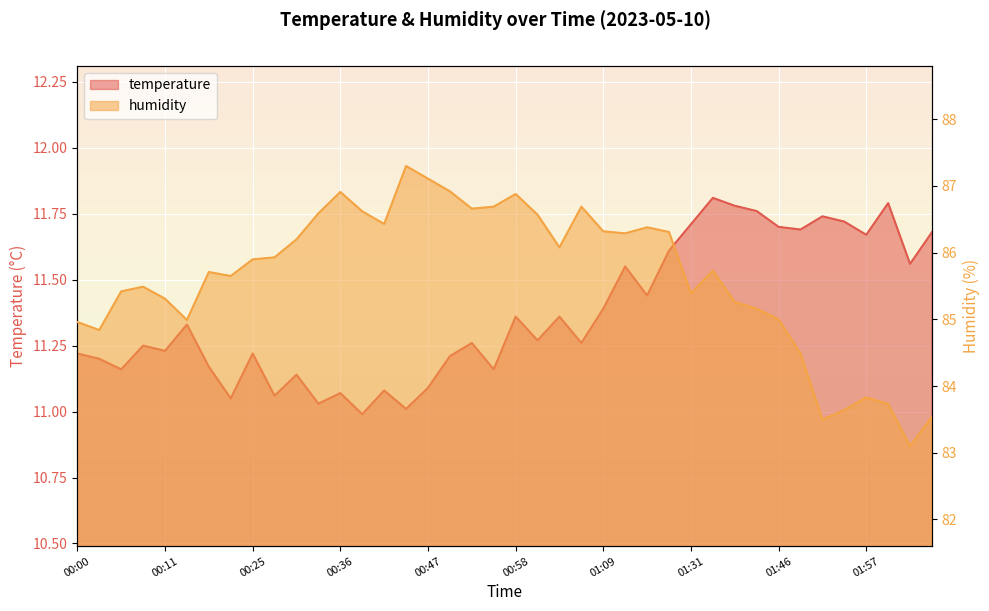

What is the label of the 27th point from the right?

00:39